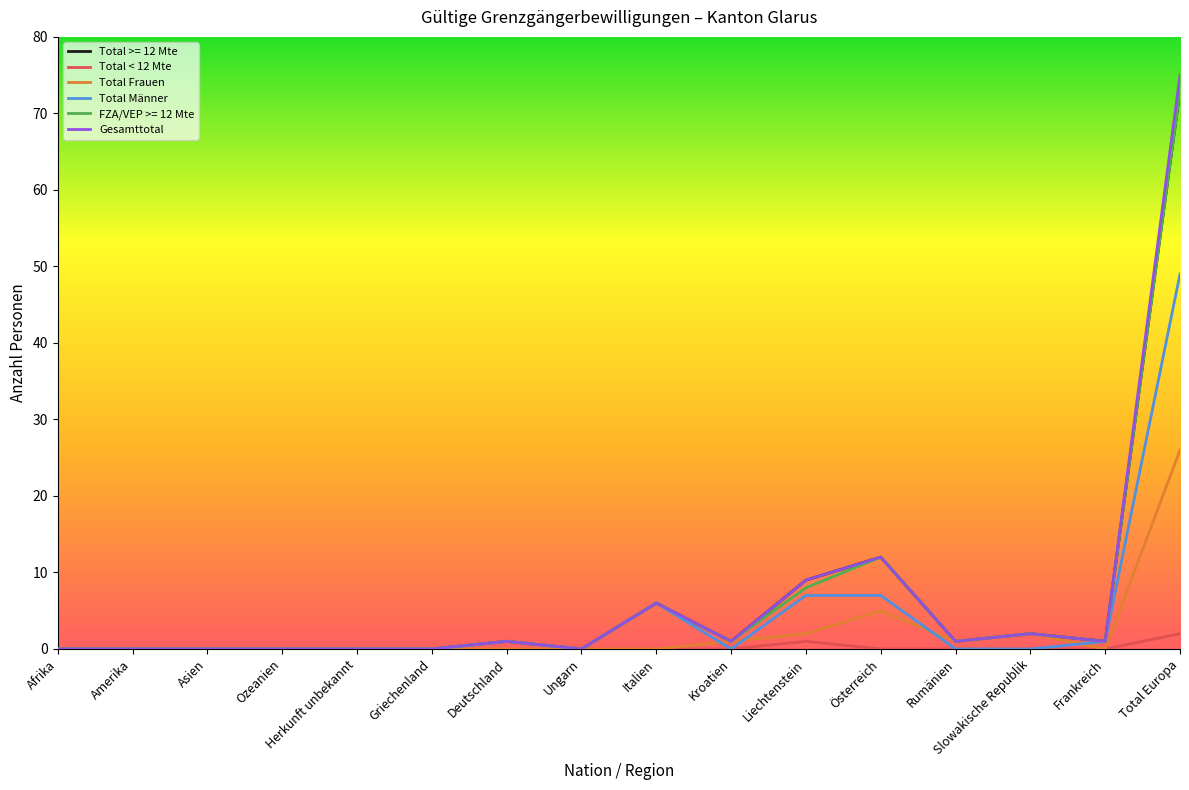

Which series has the widest spread of values?

Gesamttotal